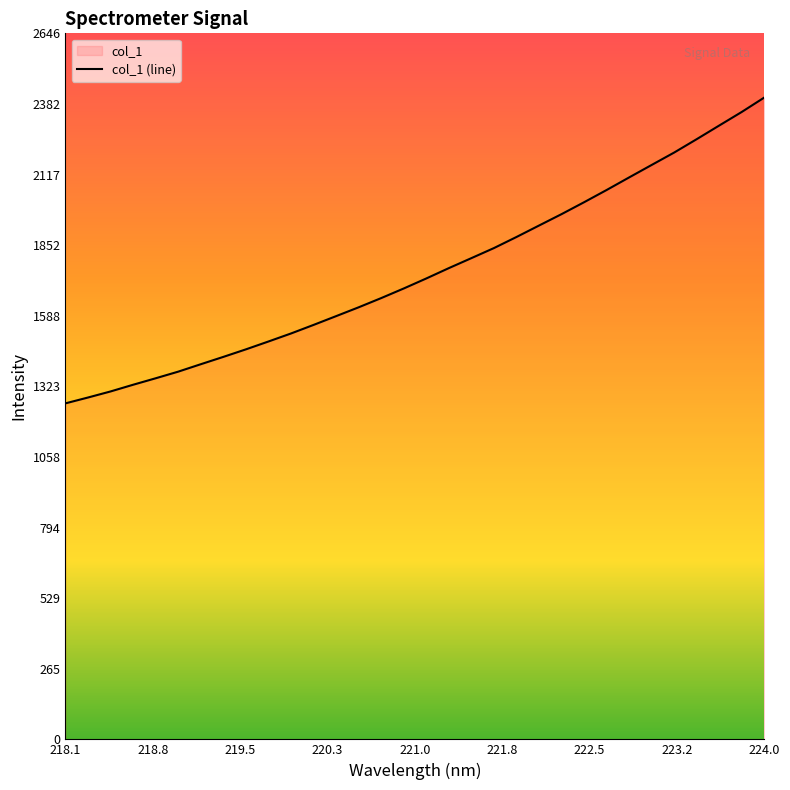

At which category does the chart reach its peak across all series?

224.0